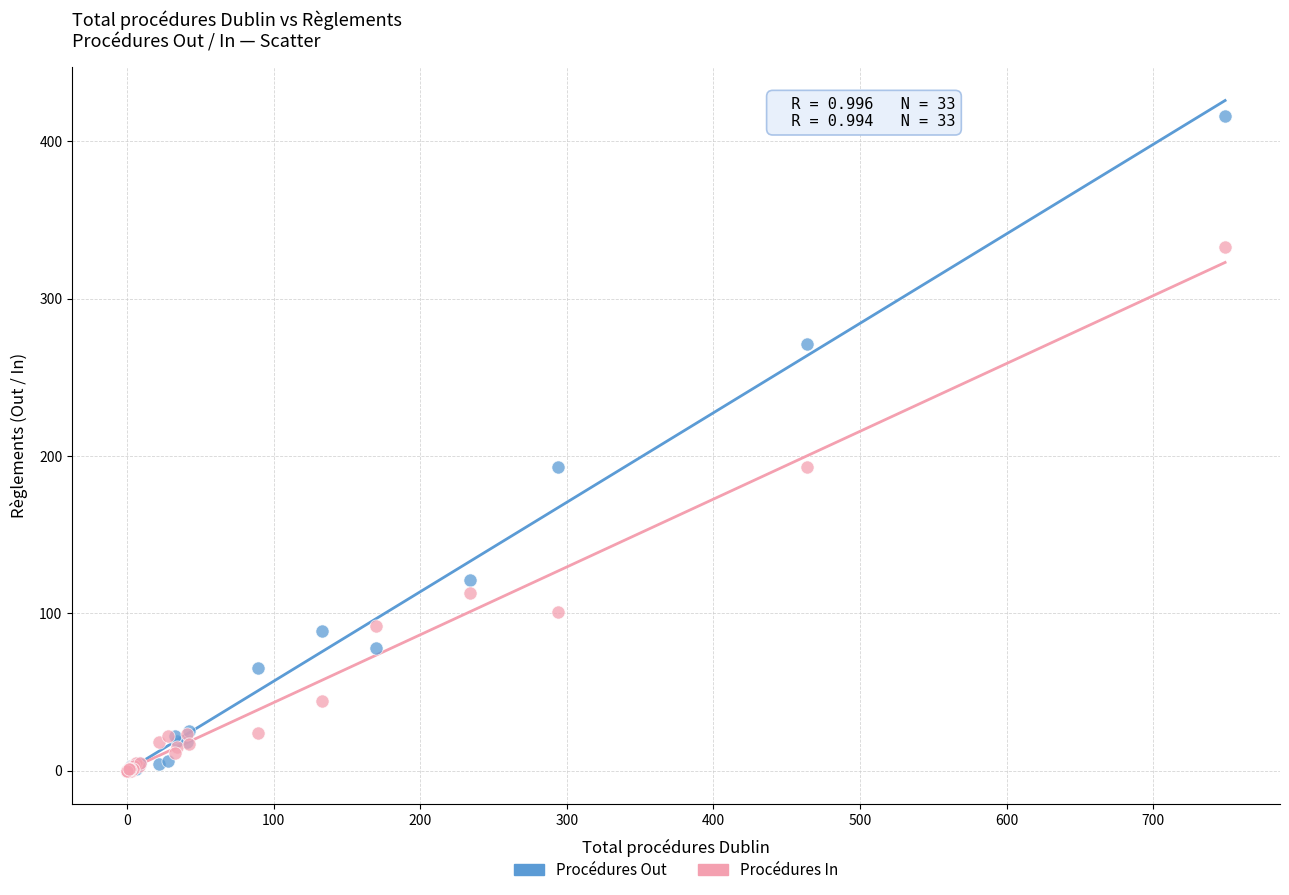

What are all the series names shown in the legend?

Procédures Out, Procédures In